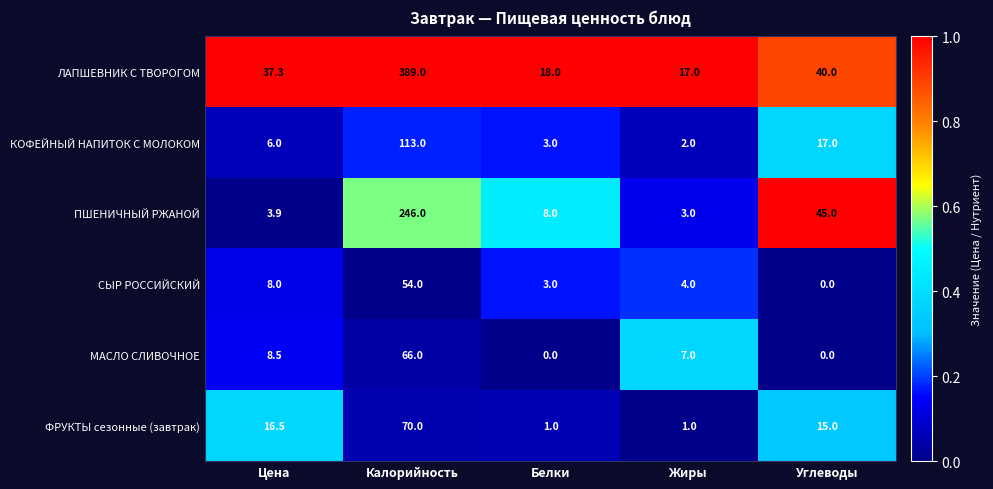

What value does the МАСЛО СЛИВОЧНОЕ series have at Жиры?

7.0